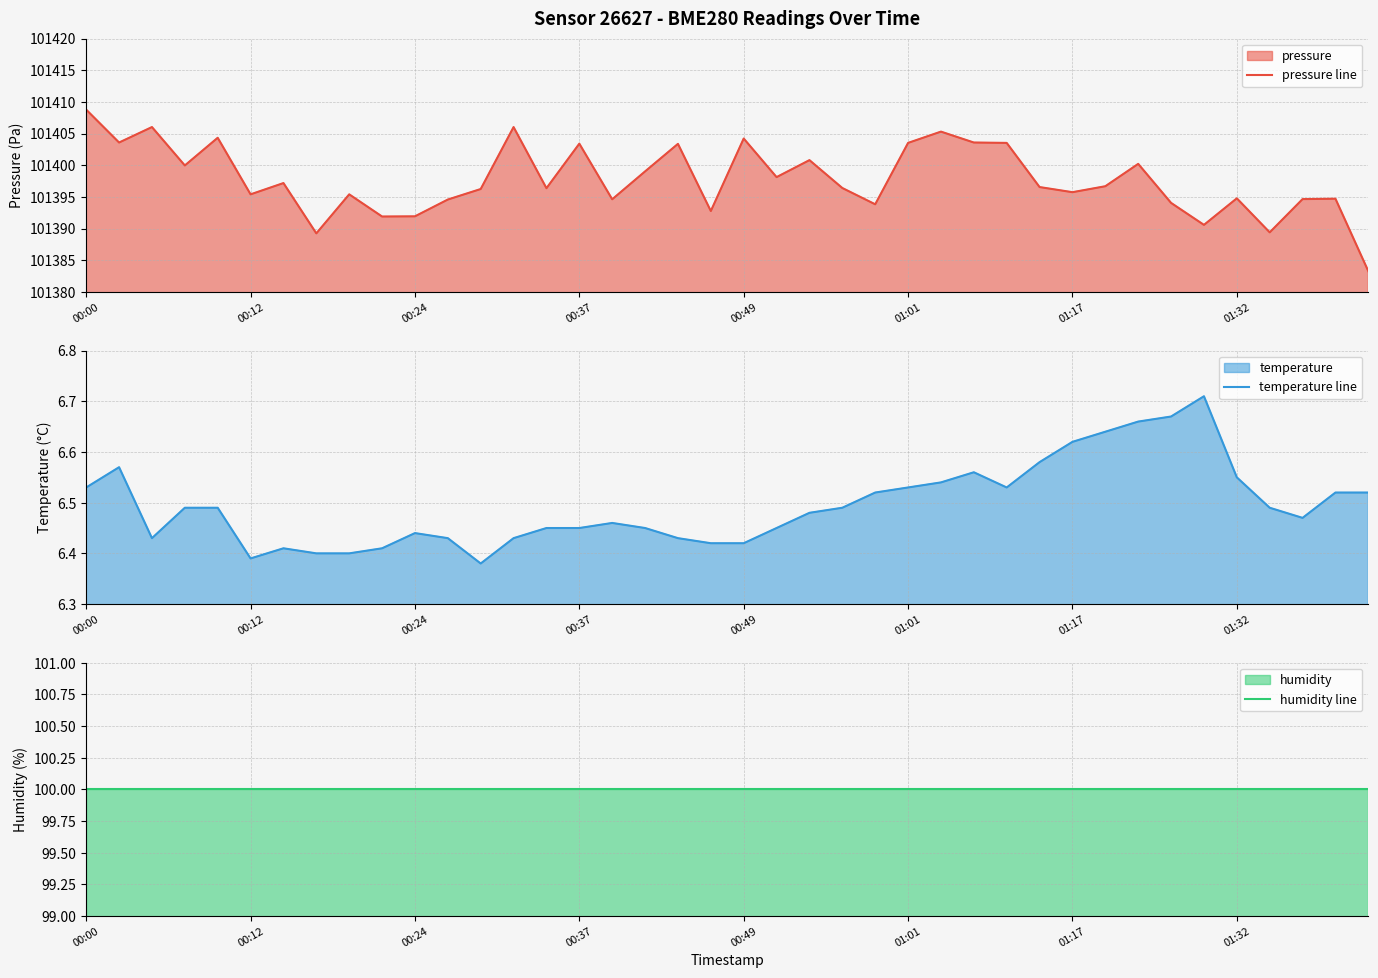

Count the number of data series in this chart.

3